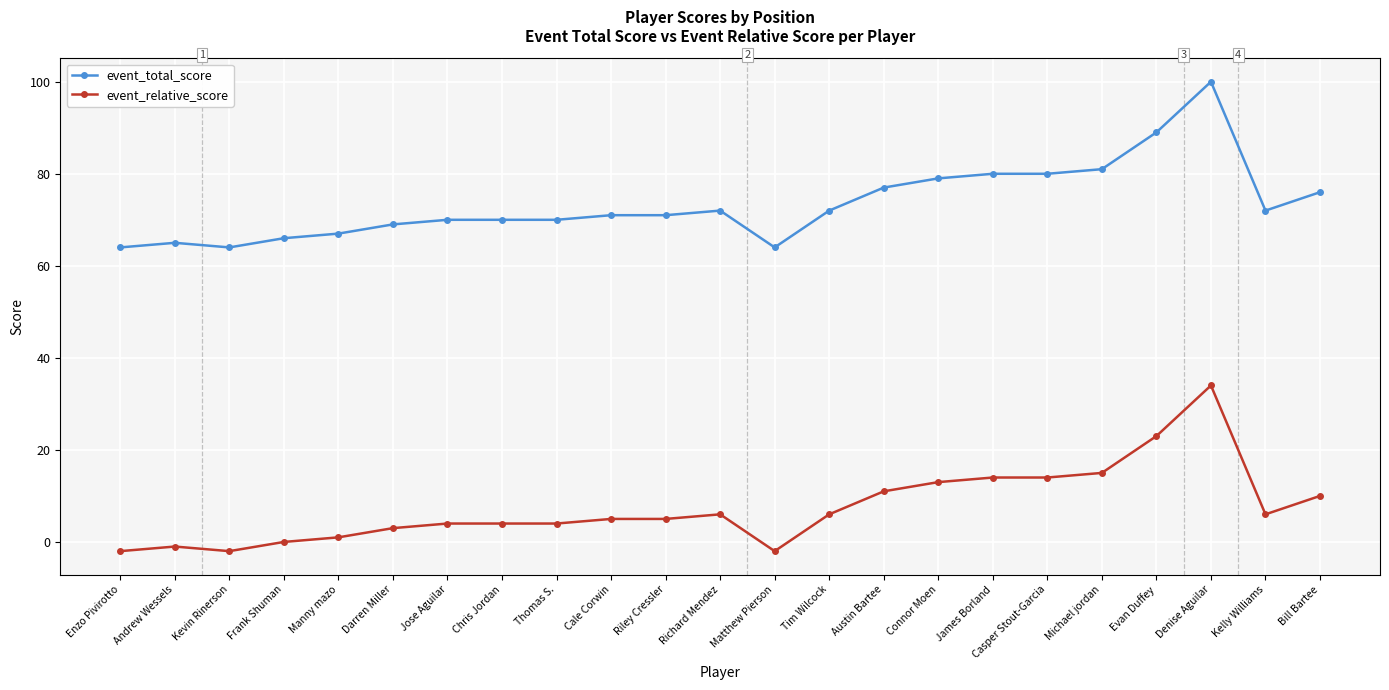

What is the maximum value for event_total_score?

100